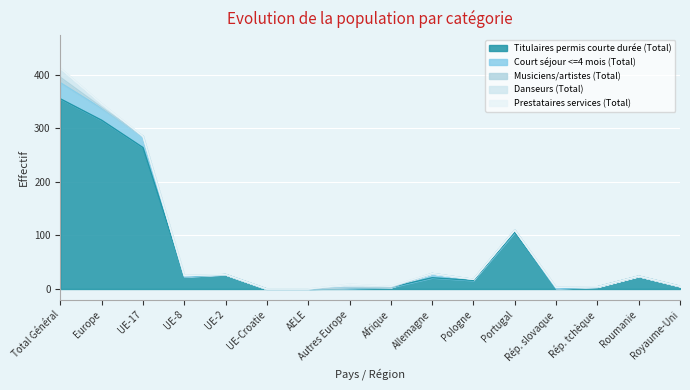

At how many categories does at least one series exceed 346?

1